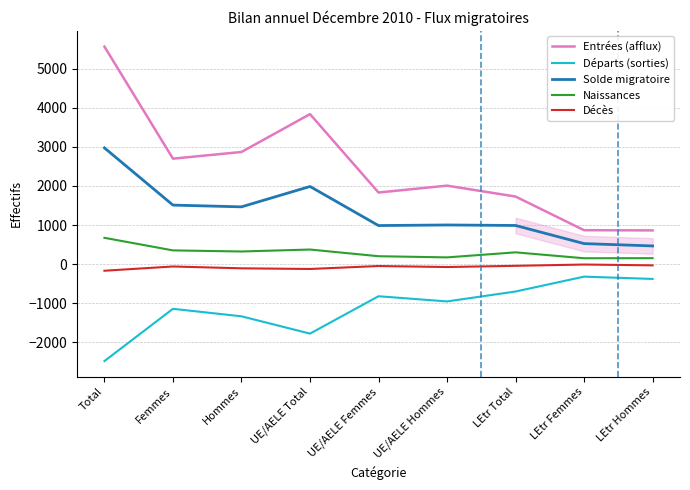

True or false: Entrées (afflux) and Solde migratoire cross at least once.

False